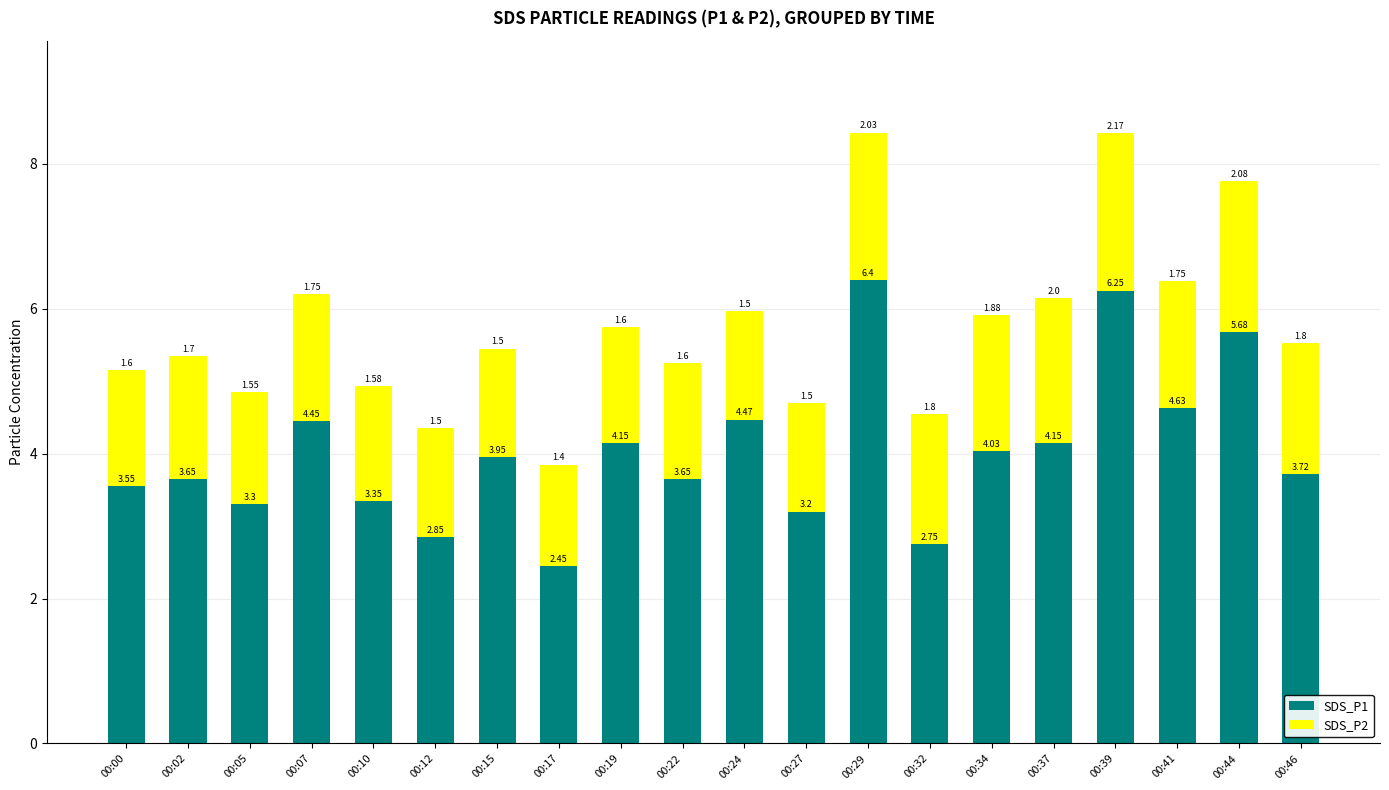

What is the sum of the SDS_P1 values at 00:15 and 00:22?

7.6